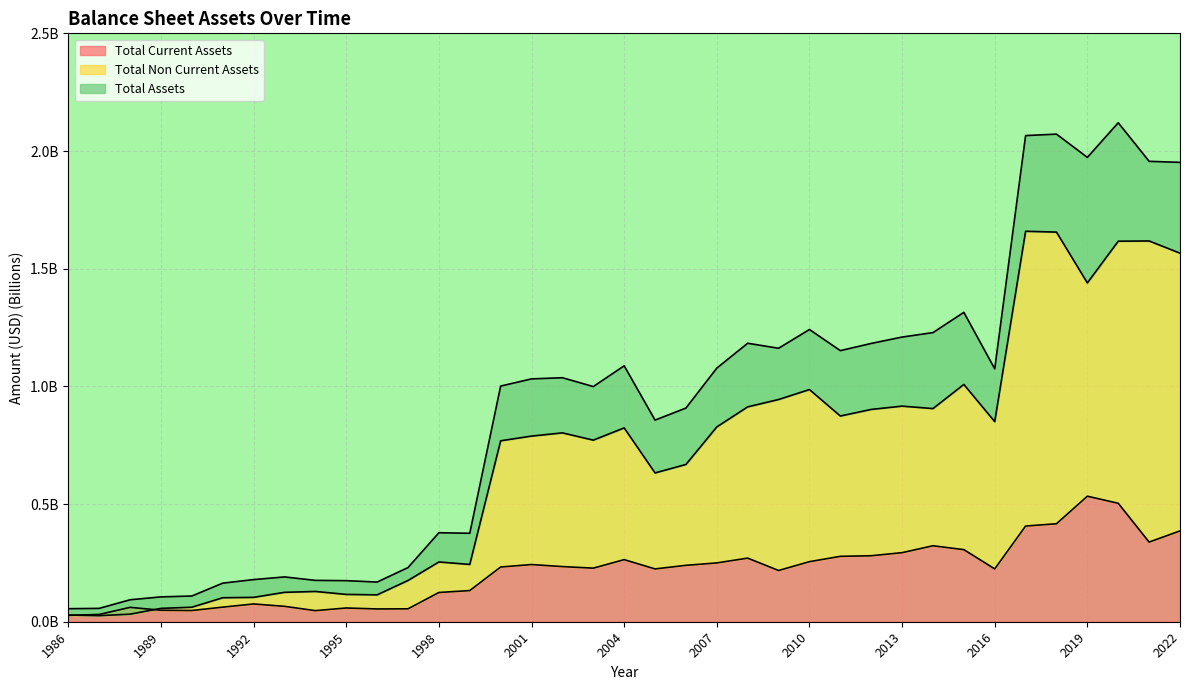

What is the spread (max minus min) of values at 2000?

0.8